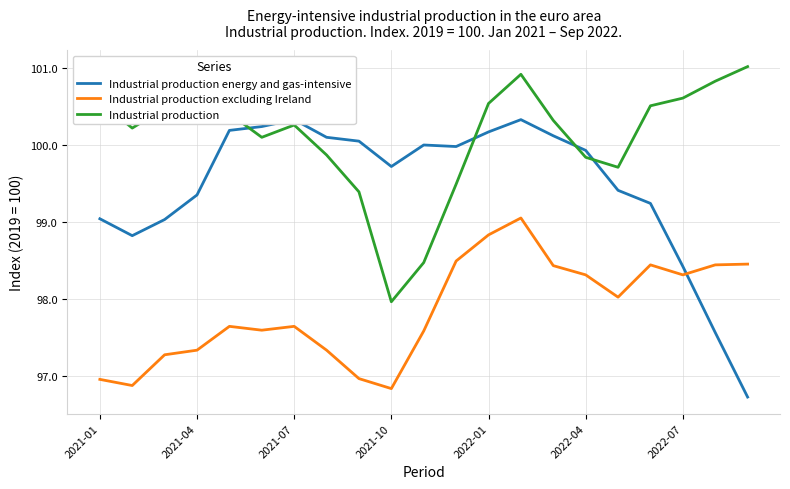

The Industrial production excluding Ireland series shows 26.0 at 2022-01. True or false?

False